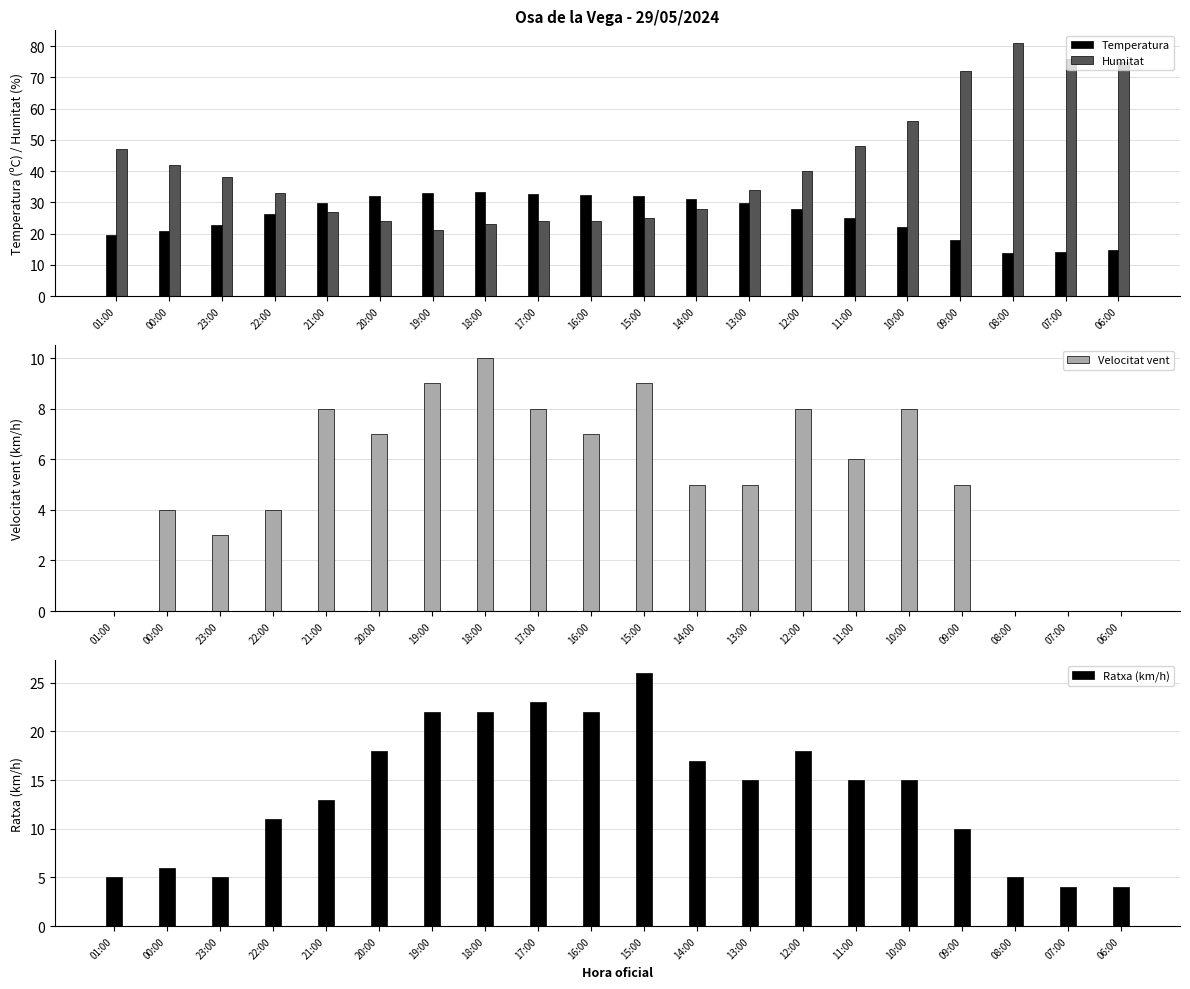

Which series has the largest range (max minus min)?

Humitat